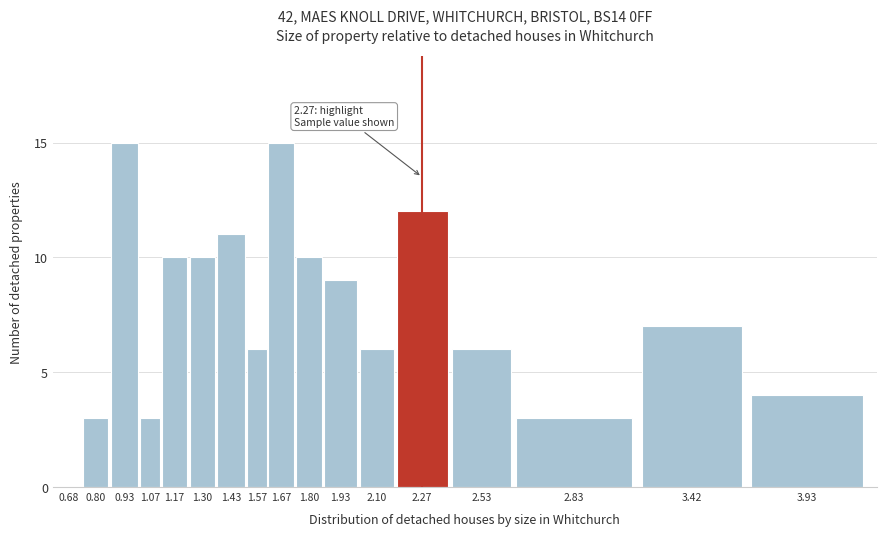

Reading right to left, what are all the values shown in this chart?

3.93=4	3.42=7	2.83=3	2.53=6	2.27=12	2.10=6	1.93=9	1.80=10	1.67=15	1.57=6	1.43=11	1.30=10	1.17=10	1.07=3	0.93=15	0.80=3	0.68=0